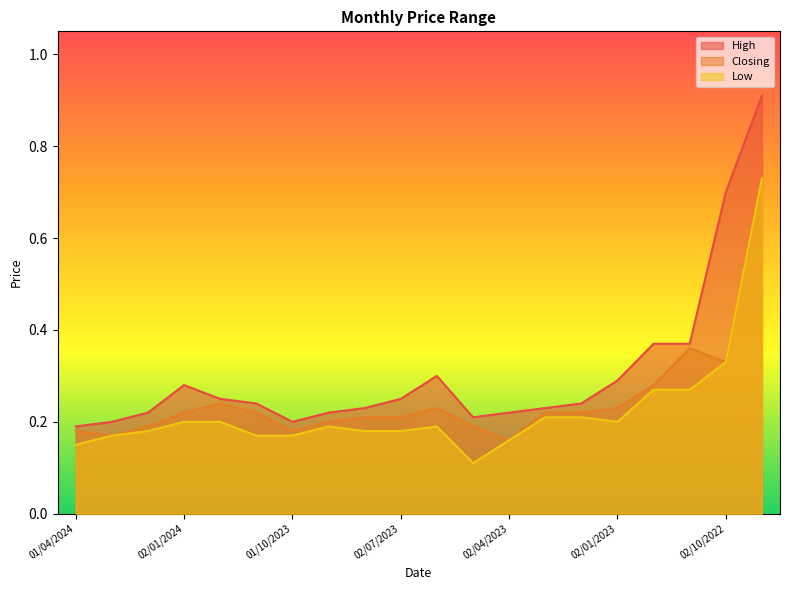

Rank the categories by Closing value from highest to lowest.

01/09/2022, 01/11/2022, 02/10/2022, 01/12/2022, 03/12/2023, 04/06/2023, 02/01/2023, 02/01/2024, 01/11/2023, 01/03/2023, 01/02/2023, 01/08/2023, 02/07/2023, 03/09/2023, 01/02/2024, 01/05/2023, 01/04/2024, 01/10/2023, 03/03/2024, 02/04/2023